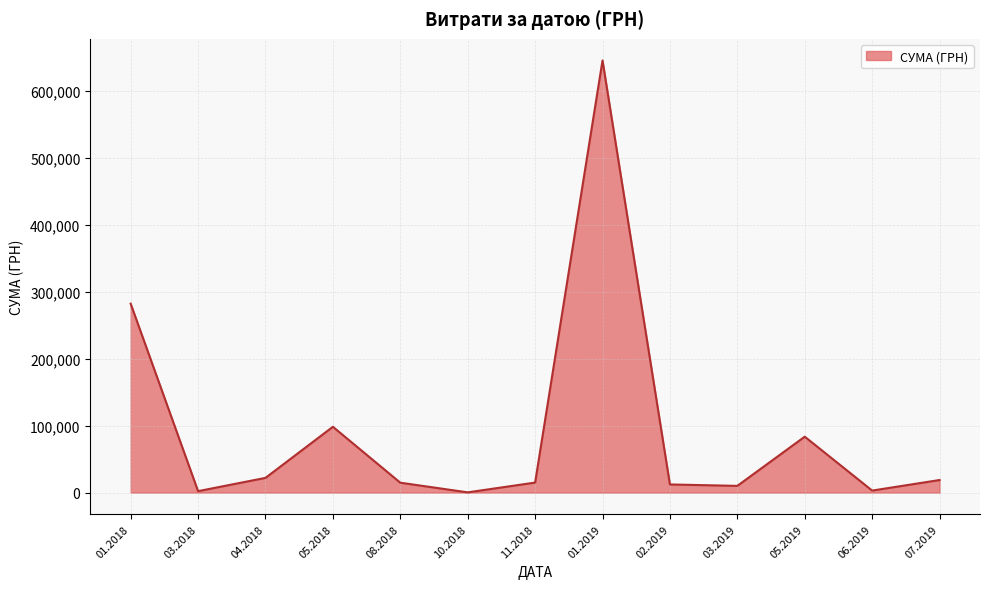

How many interior local peaks (higher than both neighbors) does the data have?

3